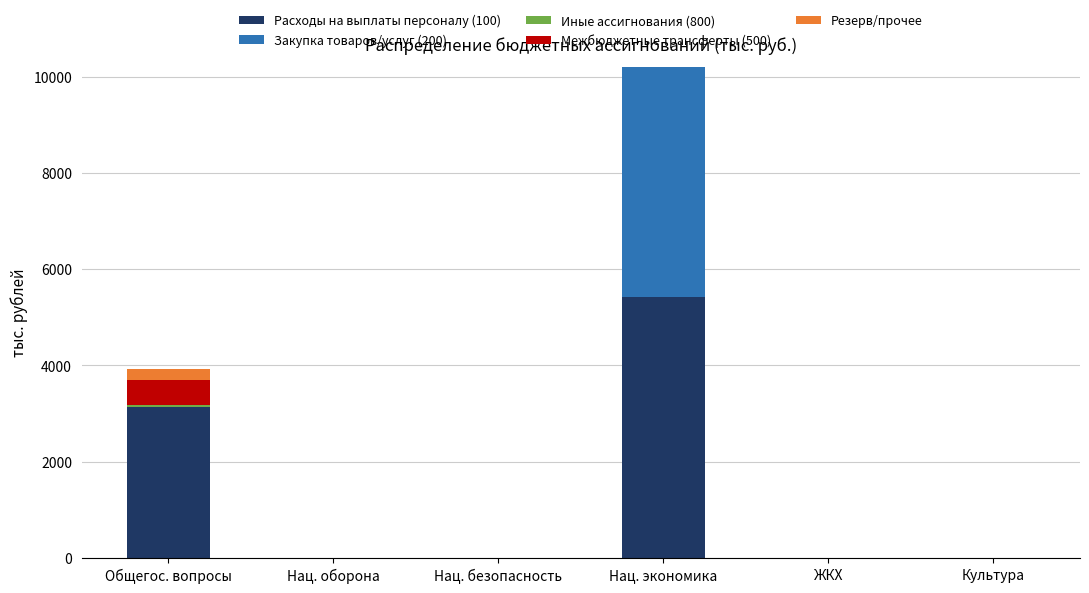

What is the highest value of the Расходы на выплаты персоналу (100) series?

5415.6